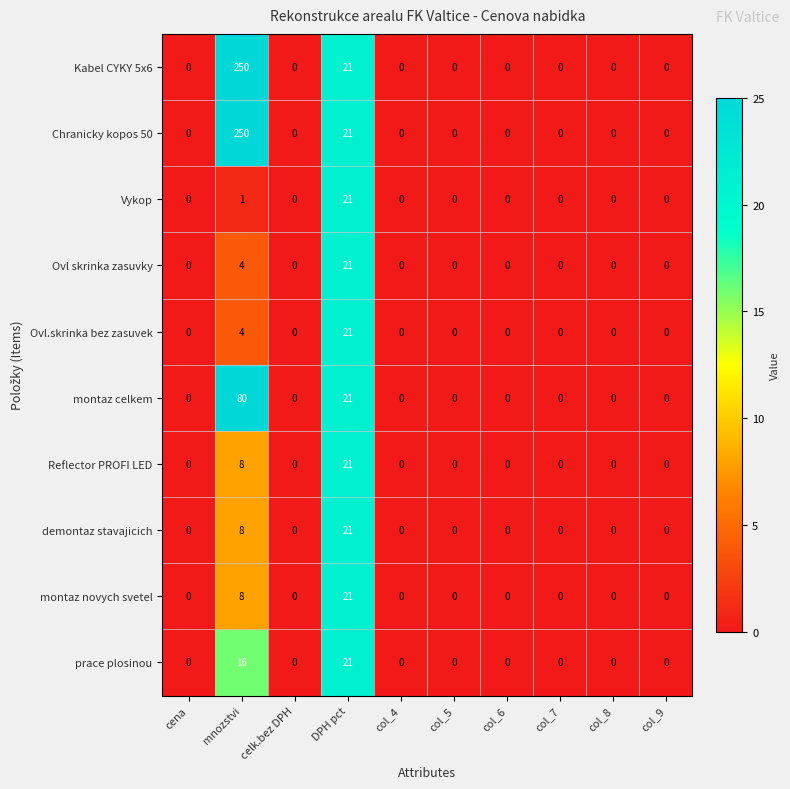

What is the difference between the second highest and minimum values in the Ovl skrinka zasuvky series?

4